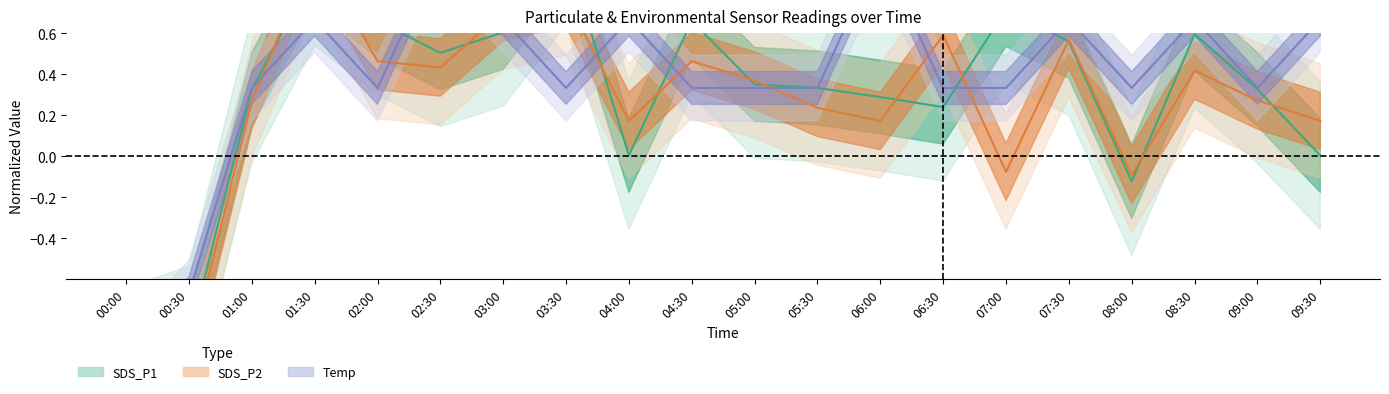

What is the sum of all SDS_P2 values?

4.9